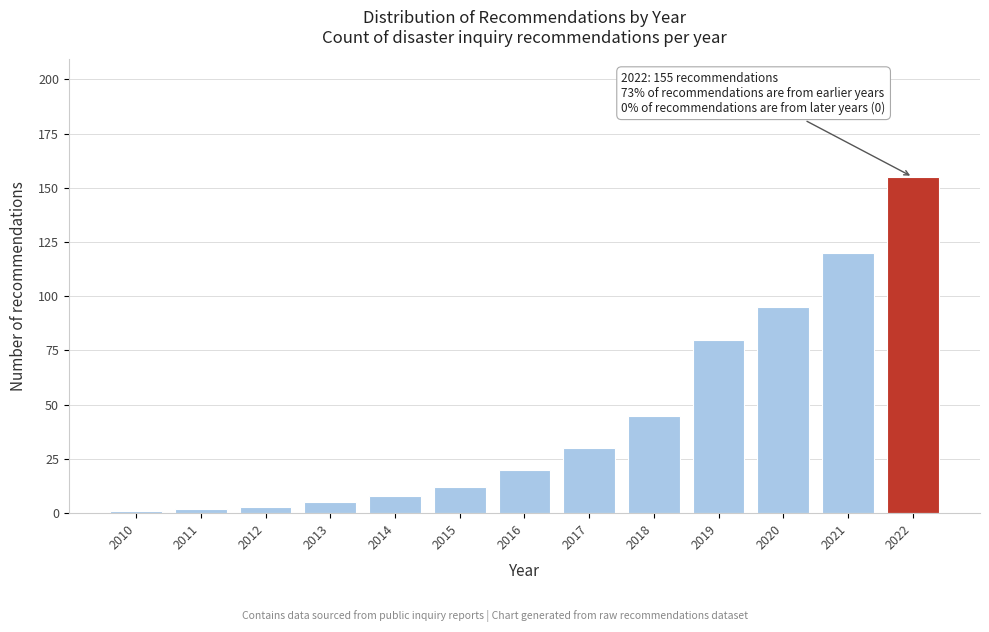

Reading left to right, transcribe all the data shown in this chart.

1	2	3	5	8	12	20	30	45	80	95	120	155